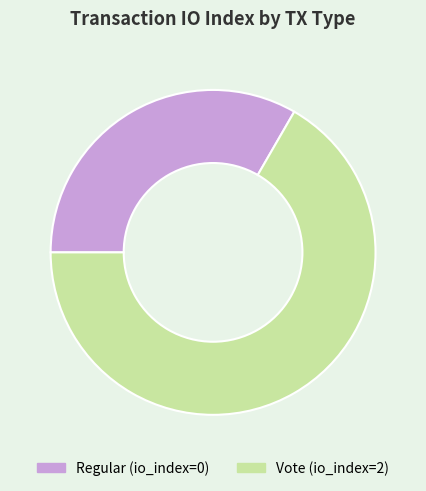

Is the sum of Vote (io_index=2) and Regular (io_index=0) greater than half?

Yes